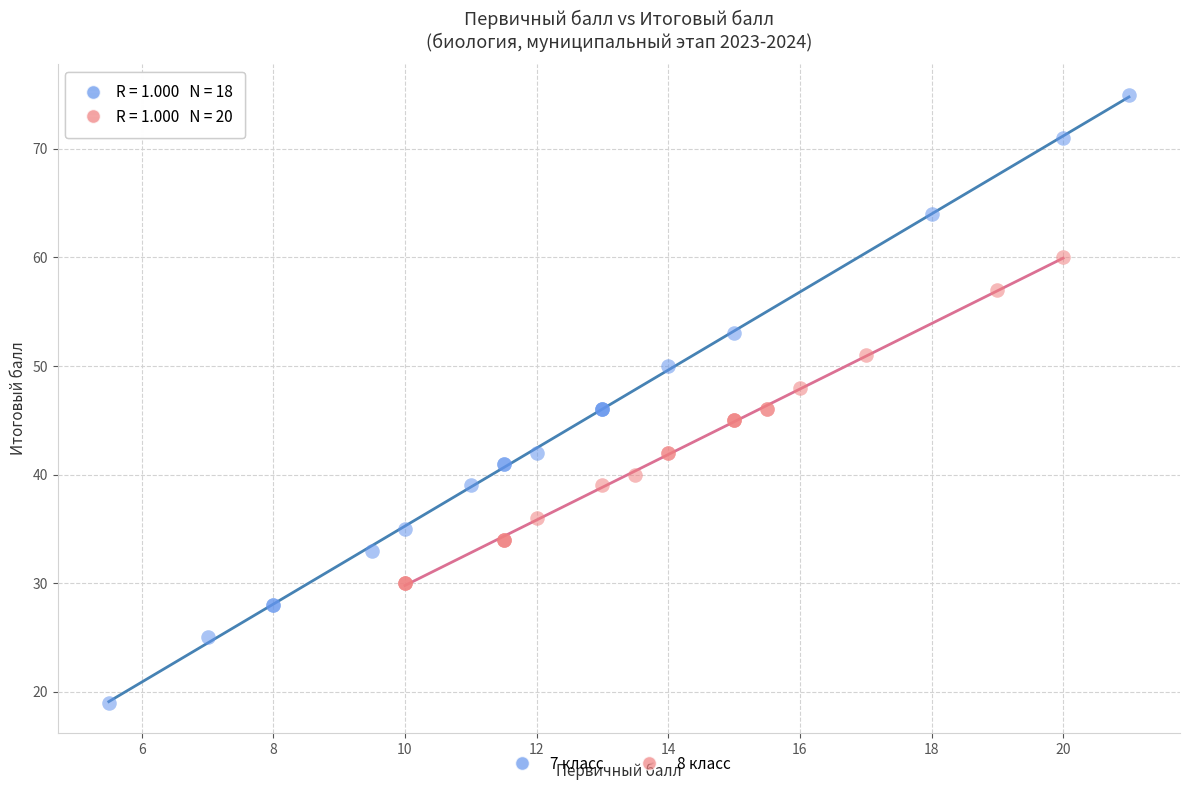

Which series contains the lowest Y value?

7 класс